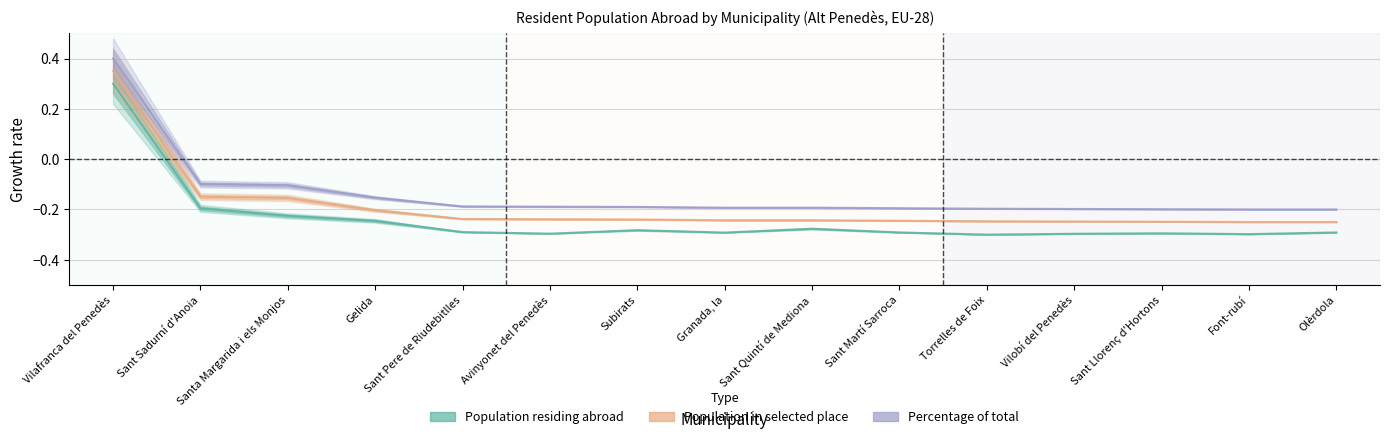

Reading right to left, what are all the values shown in this chart?

Population residing abroad: Olèrdola=-0.3	Font-rubí=-0.3	Sant Llorenç d'Hortons=-0.3	Vilobí del Penedès=-0.3	Torrelles de Foix=-0.3	Sant Martí Sarroca=-0.3	Sant Quintí de Mediona=-0.3	Granada, la=-0.3	Subirats=-0.3	Avinyonet del Penedès=-0.3	Sant Pere de Riudebitlles=-0.3	Gelida=-0.2	Santa Margarida i els Monjos=-0.2	Sant Sadurní d'Anoia=-0.2	Vilafranca del Penedès=0.3
Population in selected place: Olèrdola=-0.2	Font-rubí=-0.2	Sant Llorenç d'Hortons=-0.2	Vilobí del Penedès=-0.2	Torrelles de Foix=-0.2	Sant Martí Sarroca=-0.2	Sant Quintí de Mediona=-0.2	Granada, la=-0.2	Subirats=-0.2	Avinyonet del Penedès=-0.2	Sant Pere de Riudebitlles=-0.2	Gelida=-0.2	Santa Margarida i els Monjos=-0.2	Sant Sadurní d'Anoia=-0.1	Vilafranca del Penedès=0.3
Percentage of total: Olèrdola=-0.2	Font-rubí=-0.2	Sant Llorenç d'Hortons=-0.2	Vilobí del Penedès=-0.2	Torrelles de Foix=-0.2	Sant Martí Sarroca=-0.2	Sant Quintí de Mediona=-0.2	Granada, la=-0.2	Subirats=-0.2	Avinyonet del Penedès=-0.2	Sant Pere de Riudebitlles=-0.2	Gelida=-0.2	Santa Margarida i els Monjos=-0.1	Sant Sadurní d'Anoia=-0.1	Vilafranca del Penedès=0.4